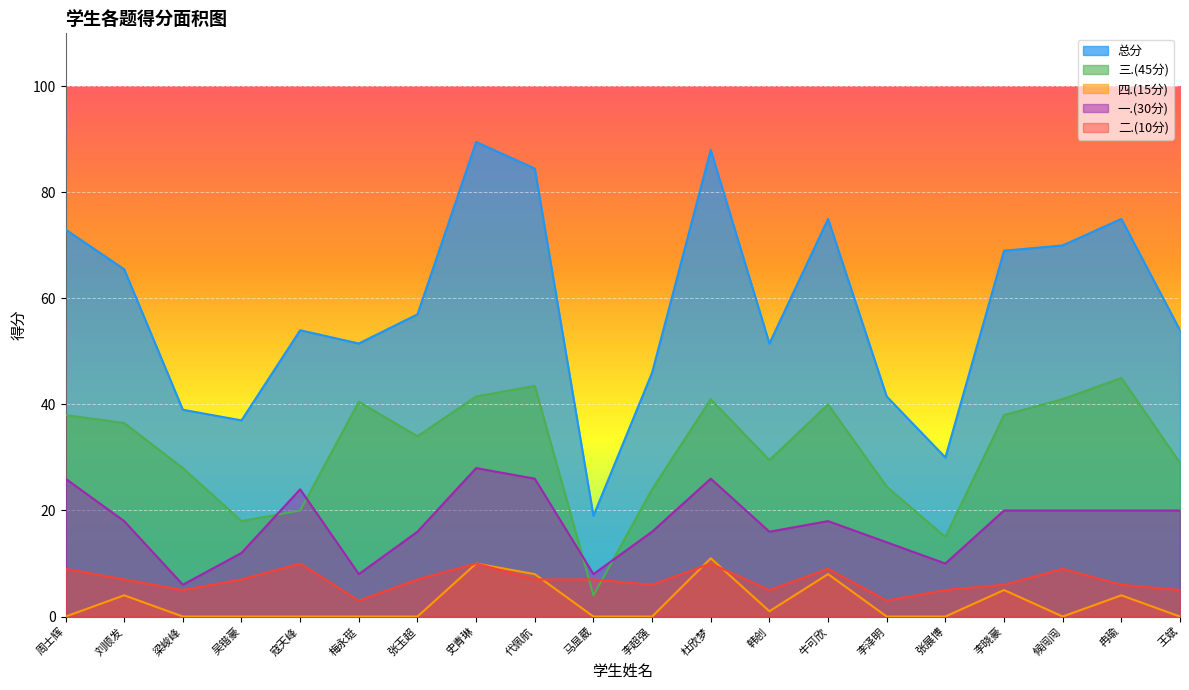

The 四.(15分) series shows 0.0 at 王斌. True or false?

True